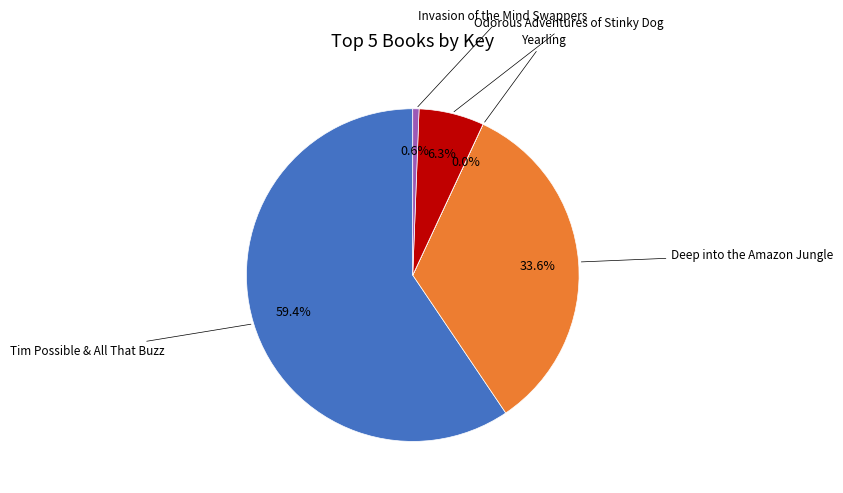

Is there any slice that represents more than half of the pie?

Yes